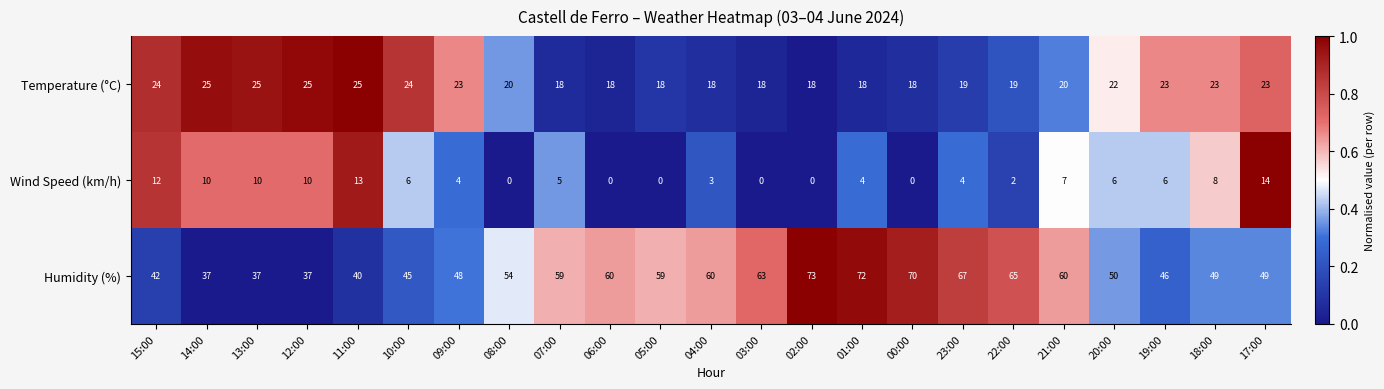

The value of Humidity (%) at 08:00 is 18. True or false?

False